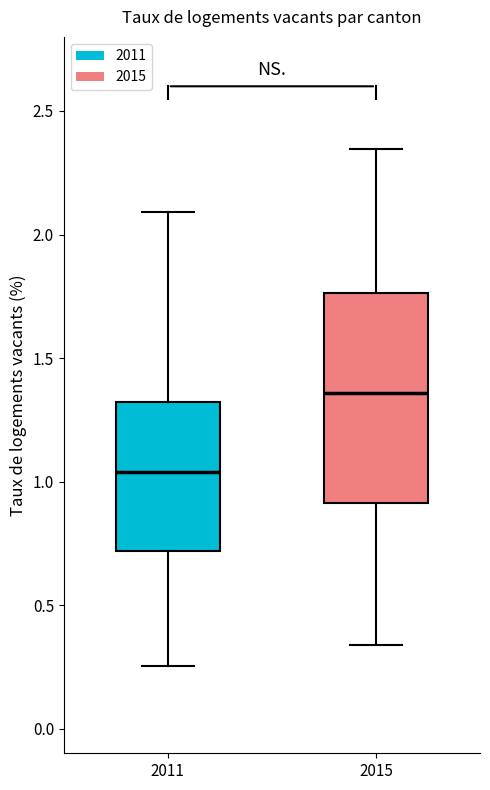

Reading left to right, transcribe this box plot: for each box, give where its median line is, the range the box spans, and where its two whiskers end, as read against the y-axis. The values are not printed on the chart, so give them approximately, as read against the axis.

2011: median 1.05, box 0.70 to 1.30, whiskers 0.25 to 2.10
2015: median 1.35, box 0.90 to 1.75, whiskers 0.35 to 2.35